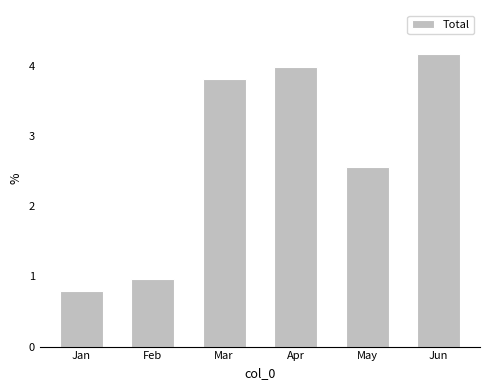

List the labels in order of value, largest first.

Jun, Apr, Mar, May, Feb, Jan